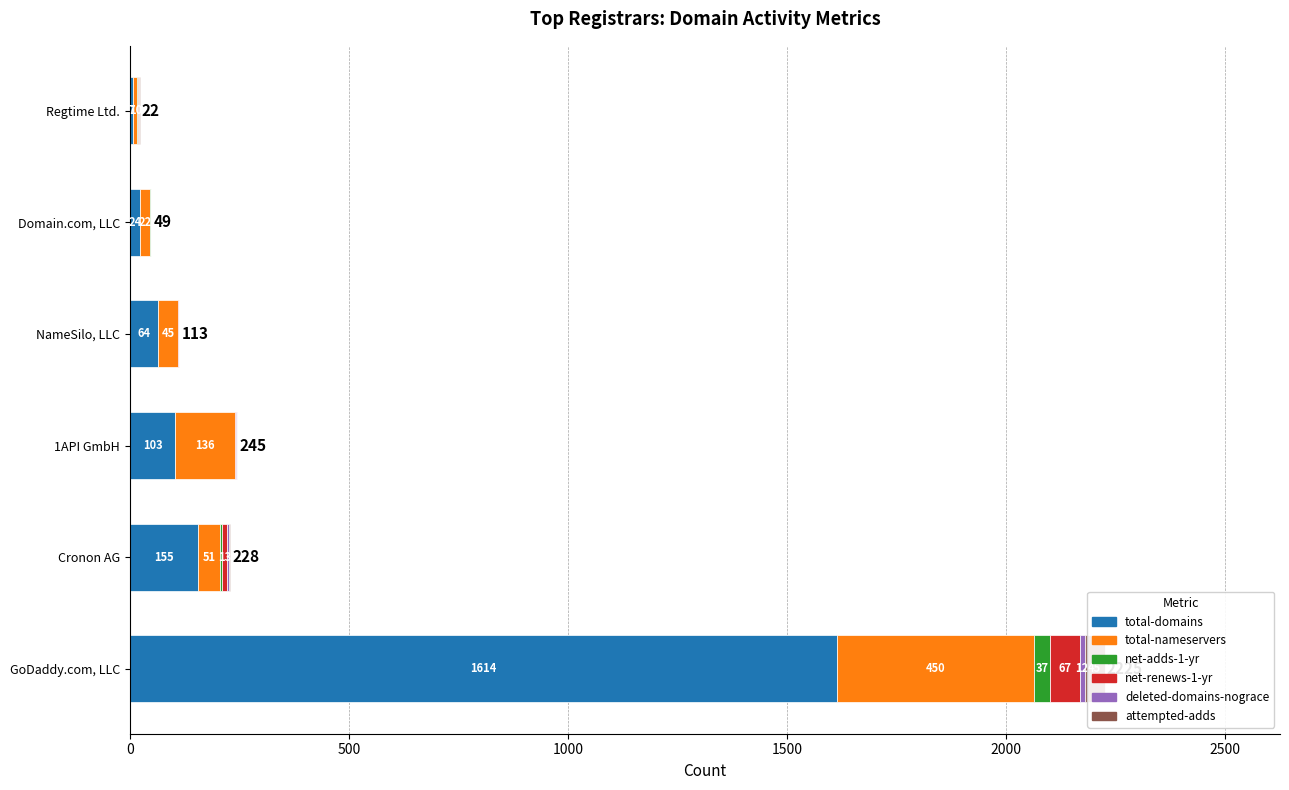

Reading left to right, list all the values displayed in this chart.

total-domains: 1614	155	103	64	24	7
total-nameservers: 450	51	136	45	22	10
net-adds-1-yr: 37	3	0	1	1	1
net-renews-1-yr: 67	13	3	1	1	2
deleted-domains-nograce: 12	3	2	0	0	0
attempted-adds: 45	3	1	2	1	2